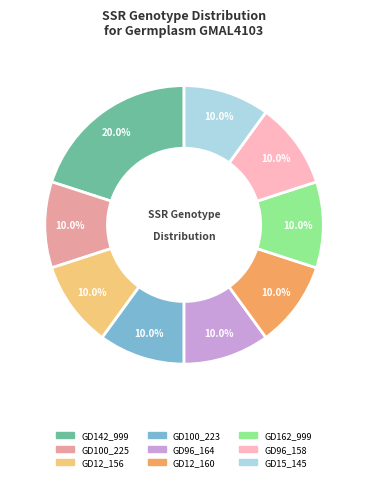

Which category has the biggest portion of the pie?

GD142_999